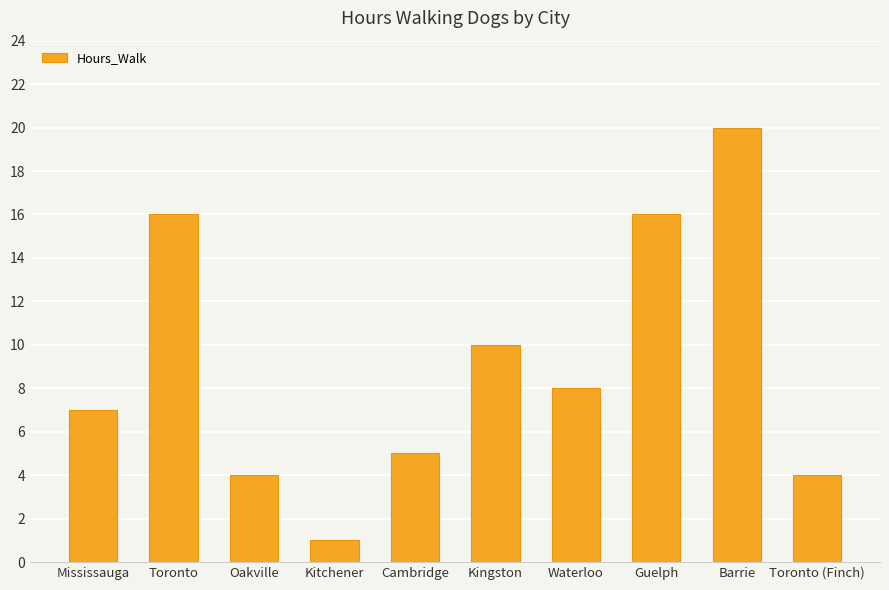

Which category has the highest value across all series?

Barrie